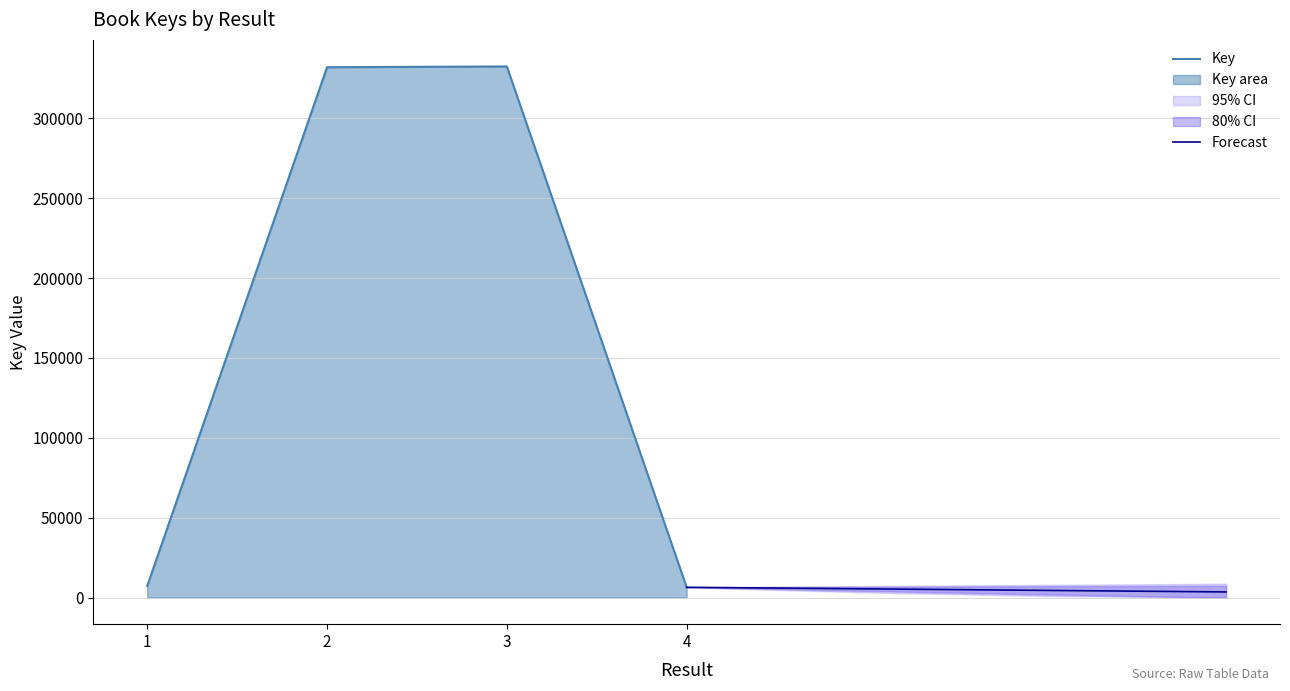

Which series has the largest range (max minus min)?

Key